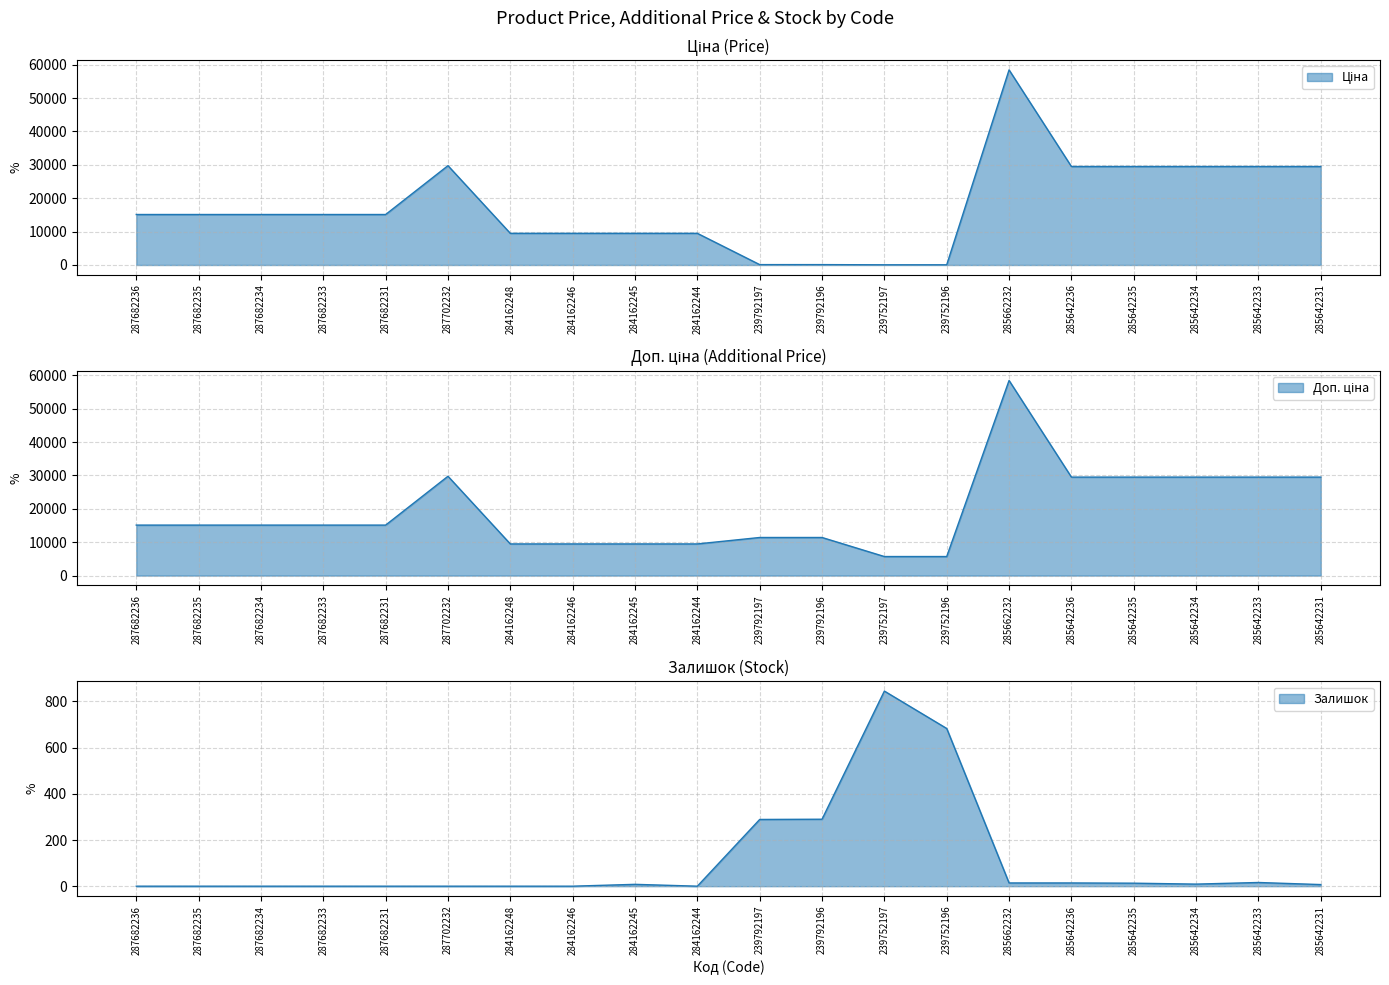

Which has a higher value, 285642231 or 285662232?

285662232